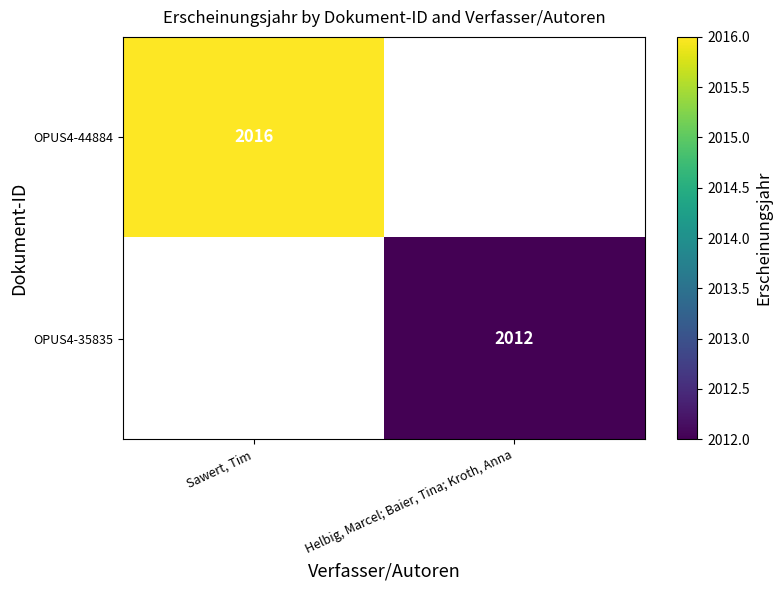

What is the minimum value shown in the chart?

2012.0